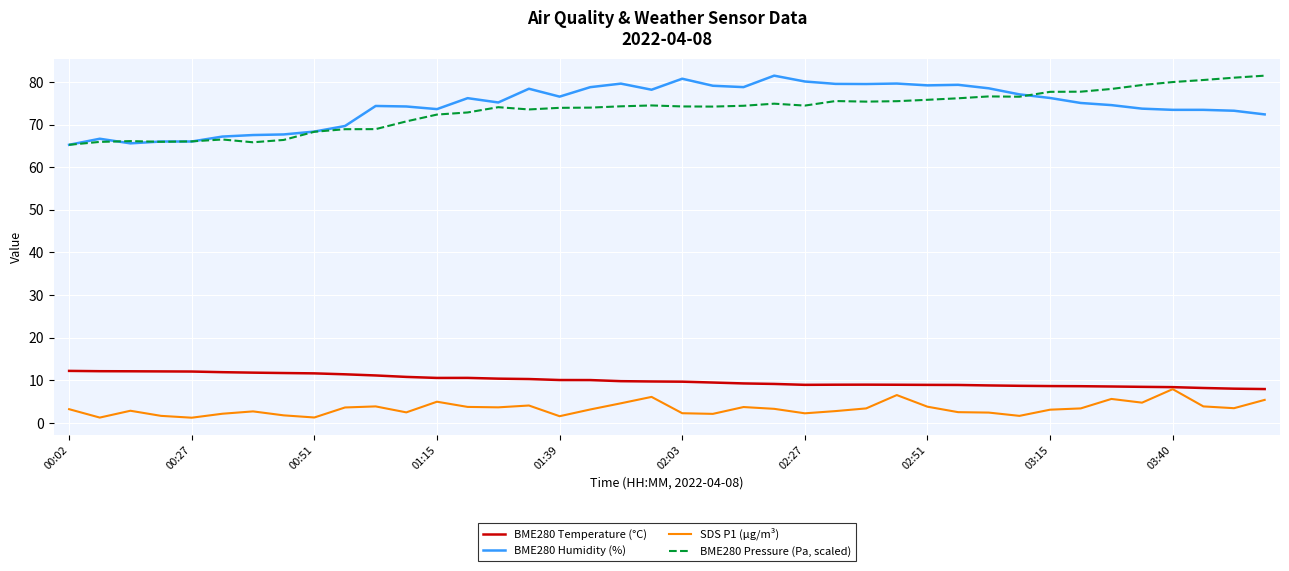

True or false: BME280 Humidity (%) and BME280 Temperature (°C) intersect in this chart.

False